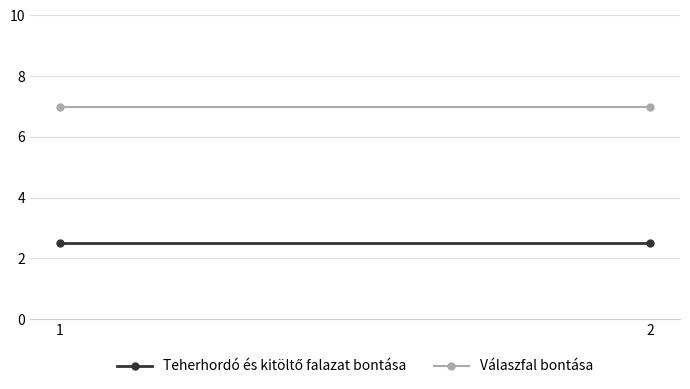

Reading right to left, list all the values displayed in this chart.

Teherhordó és kitöltő falazat bontása: 2=2.5	1=2.5
Válaszfal bontása: 2=7.0	1=7.0